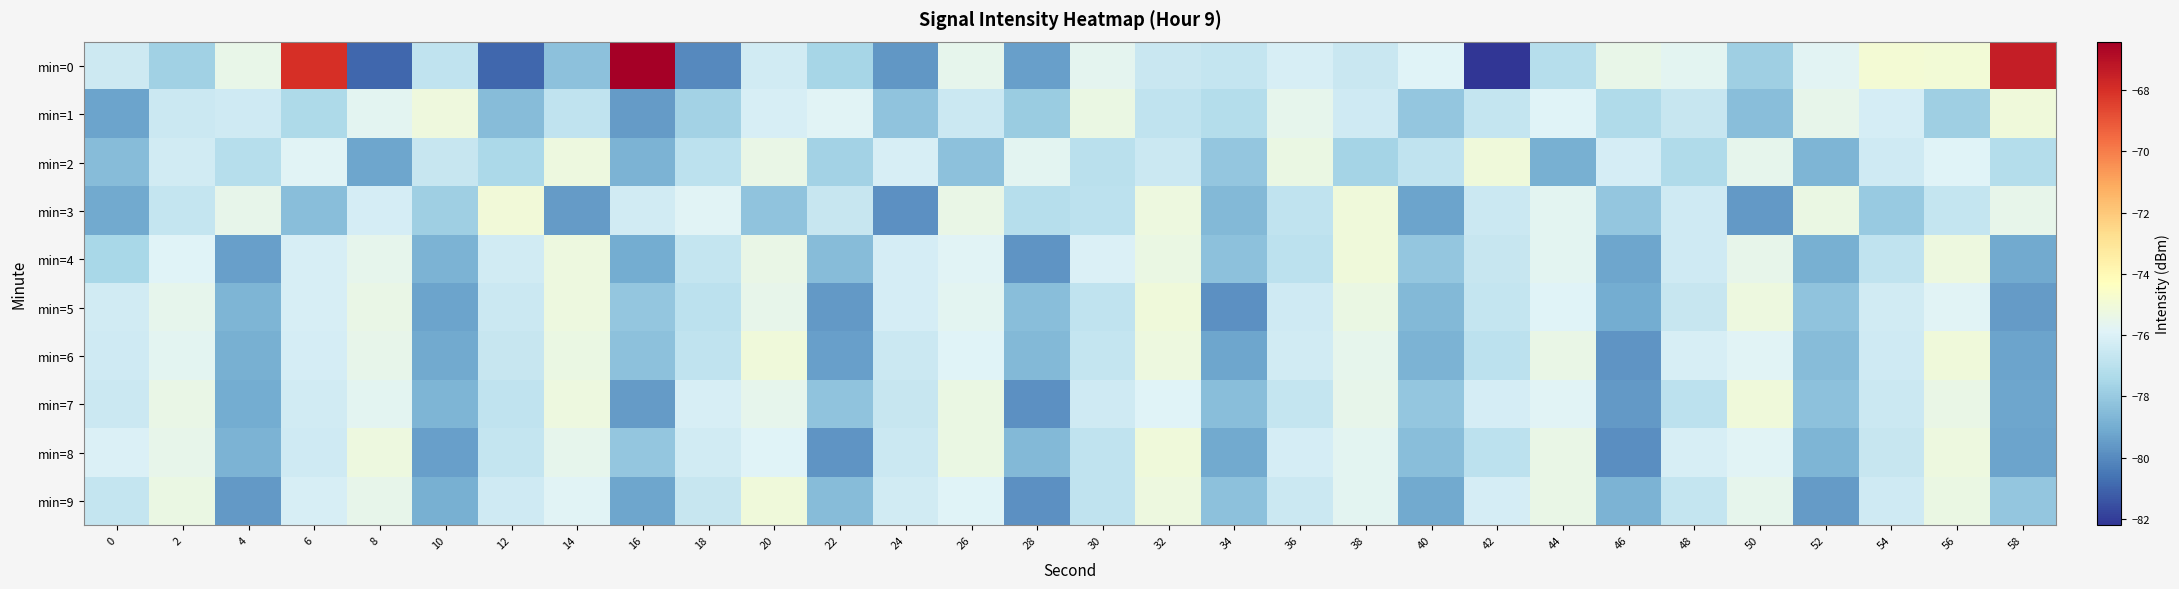

Which label corresponds to the smallest value in the chart?

42